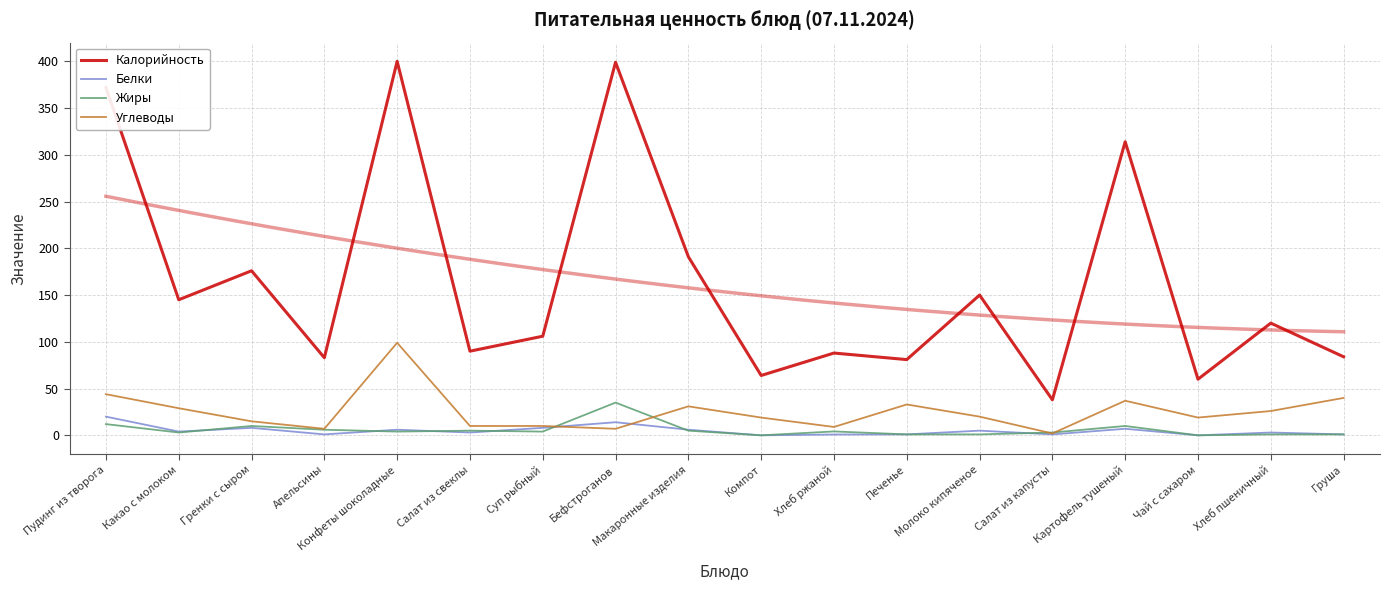

How many data points in Калорийность are above 120?

8